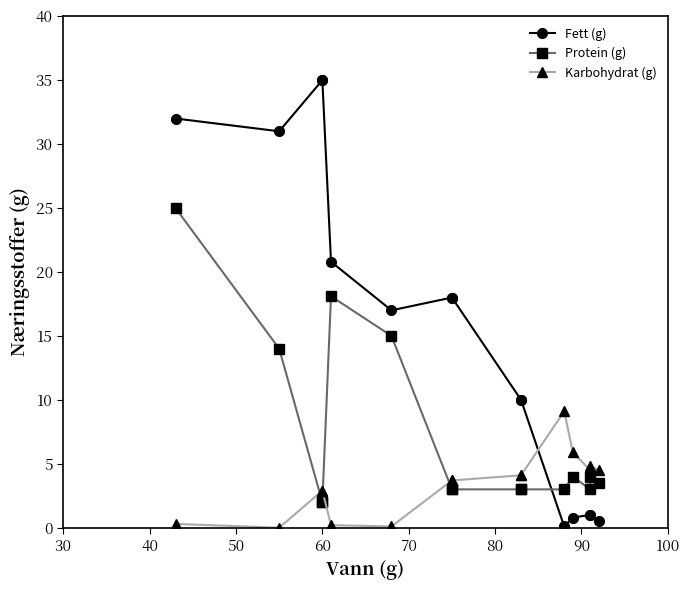

What is the difference between the maximum and second lowest values in the Karbohydrat (g) series?

9.0